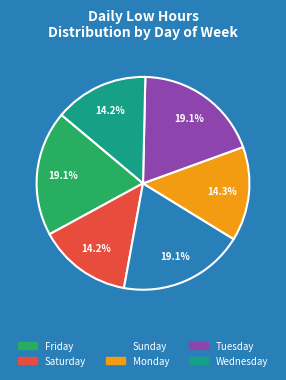

Is there a majority slice in this chart?

No